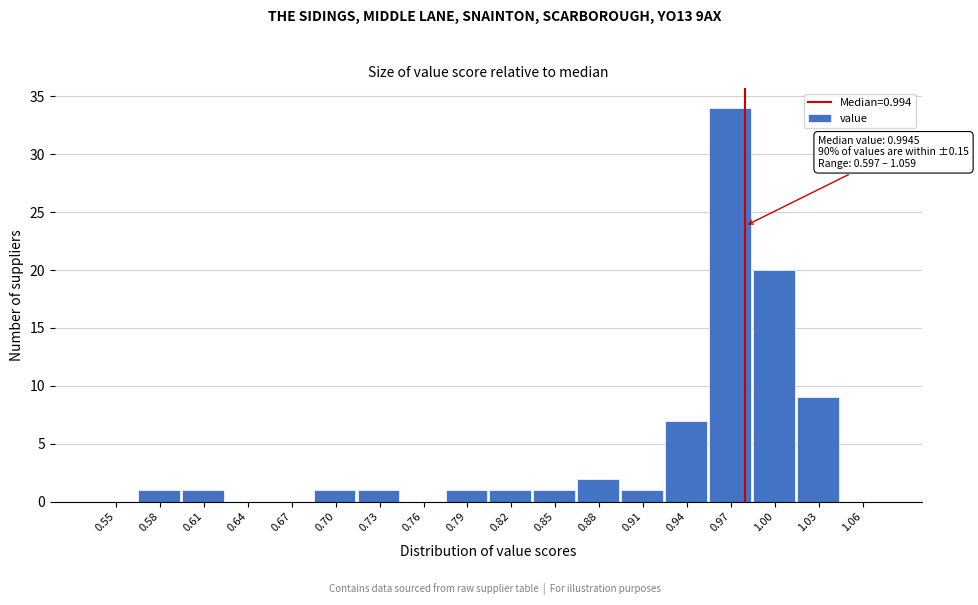

Reading left to right, what are all the values shown in this chart?

0.55=0	0.58=1	0.61=1	0.64=0	0.67=0	0.70=1	0.73=1	0.76=0	0.79=1	0.82=1	0.85=1	0.88=2	0.91=1	0.94=7	0.97=34	1.00=20	1.03=9	1.06=0